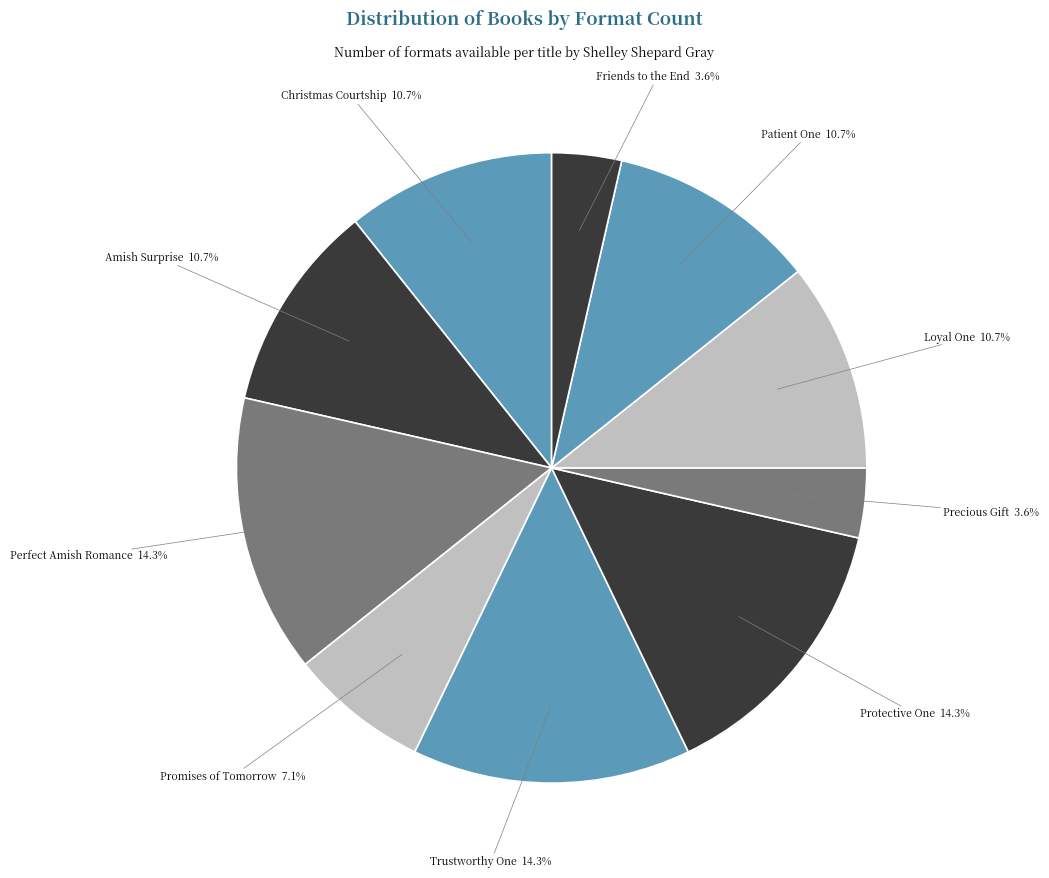

Count the number of slices in the pie.

10